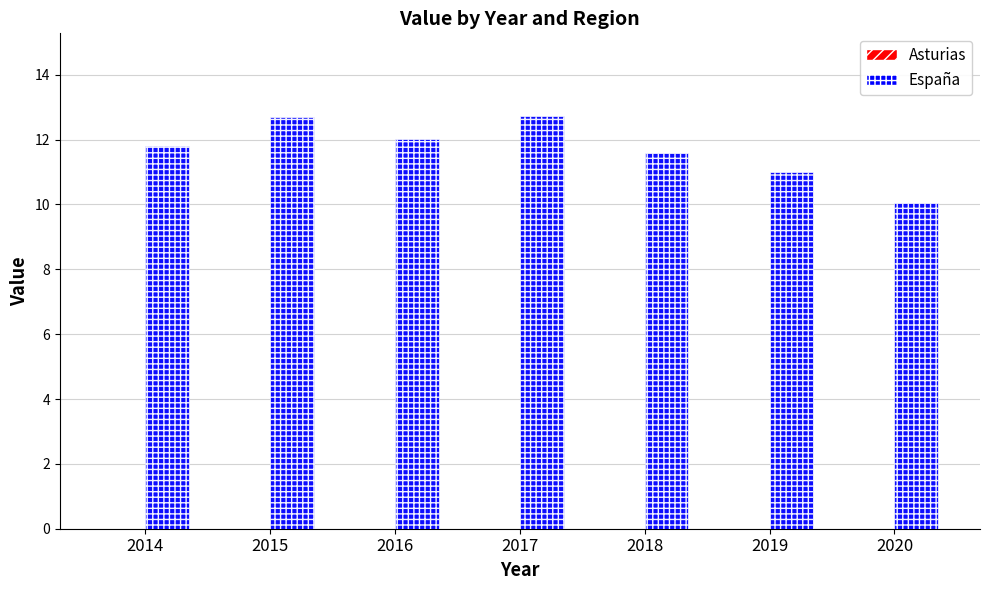

Reading left to right, what are all the values shown in this chart?

11.8	12.7	12.0	12.7	11.6	11.0	10.1